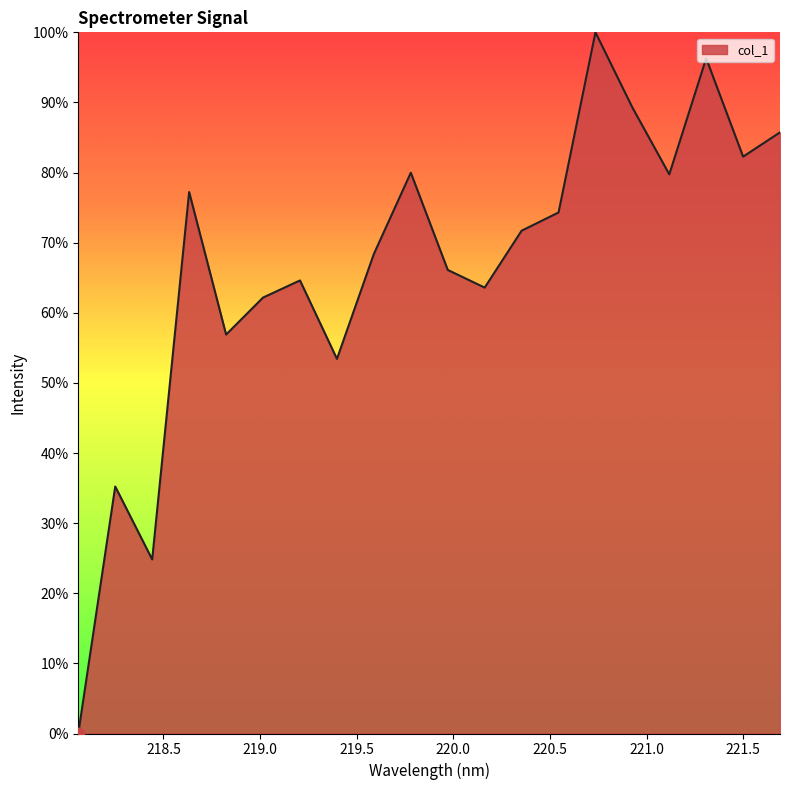

What is the greatest value displayed?

100.0